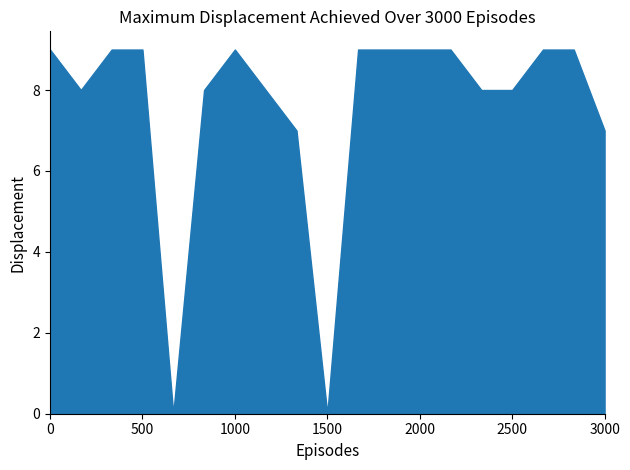

Is it true that the value at 2000 is 14?

False